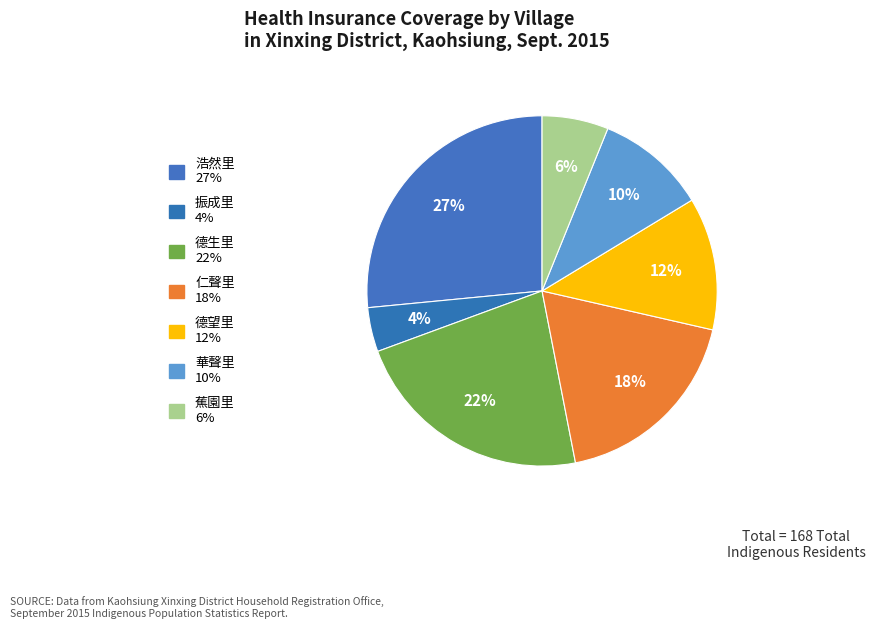

Count the number of slices in the pie.

7